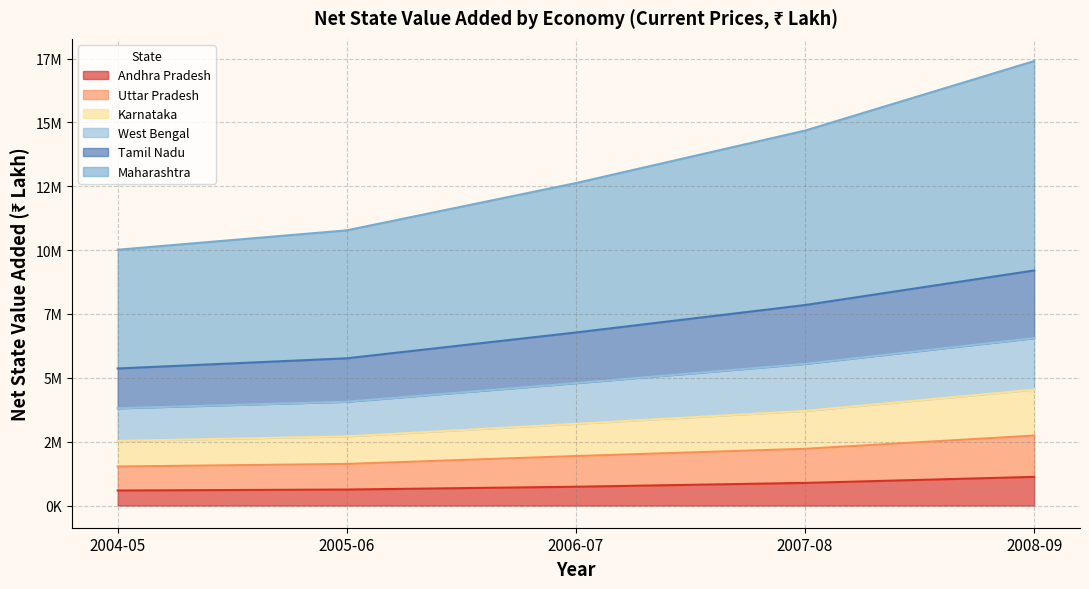

What is the difference between the highest and lowest values at 2006-07?

11892043